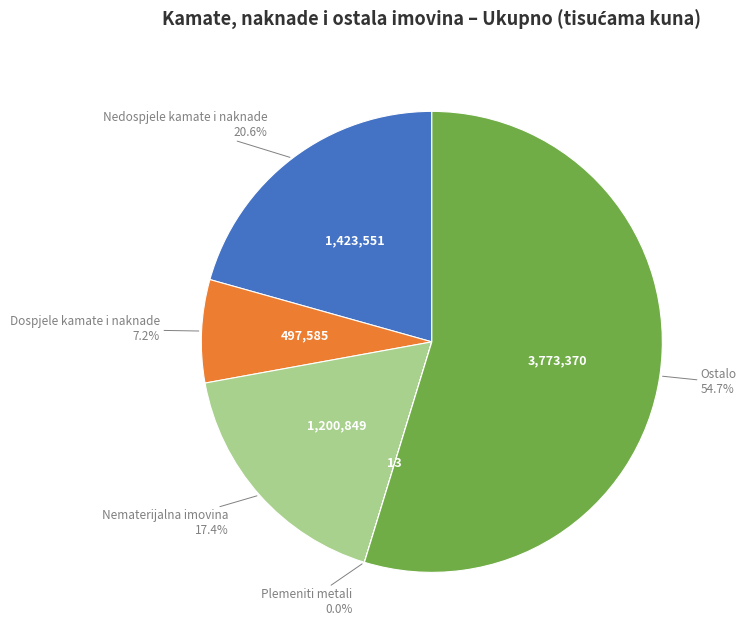

To the nearest percent, what is the difference between the largest and smallest slice percentages?

55%